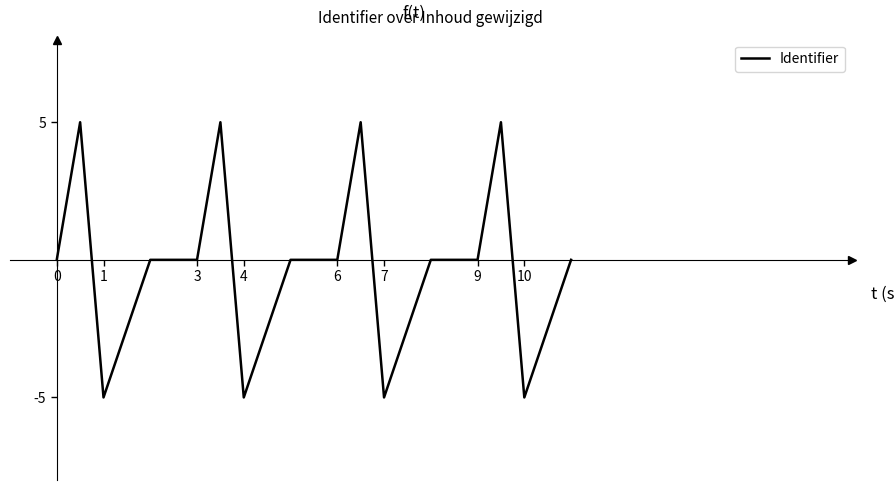

What is the difference between the maximum and minimum values?

10